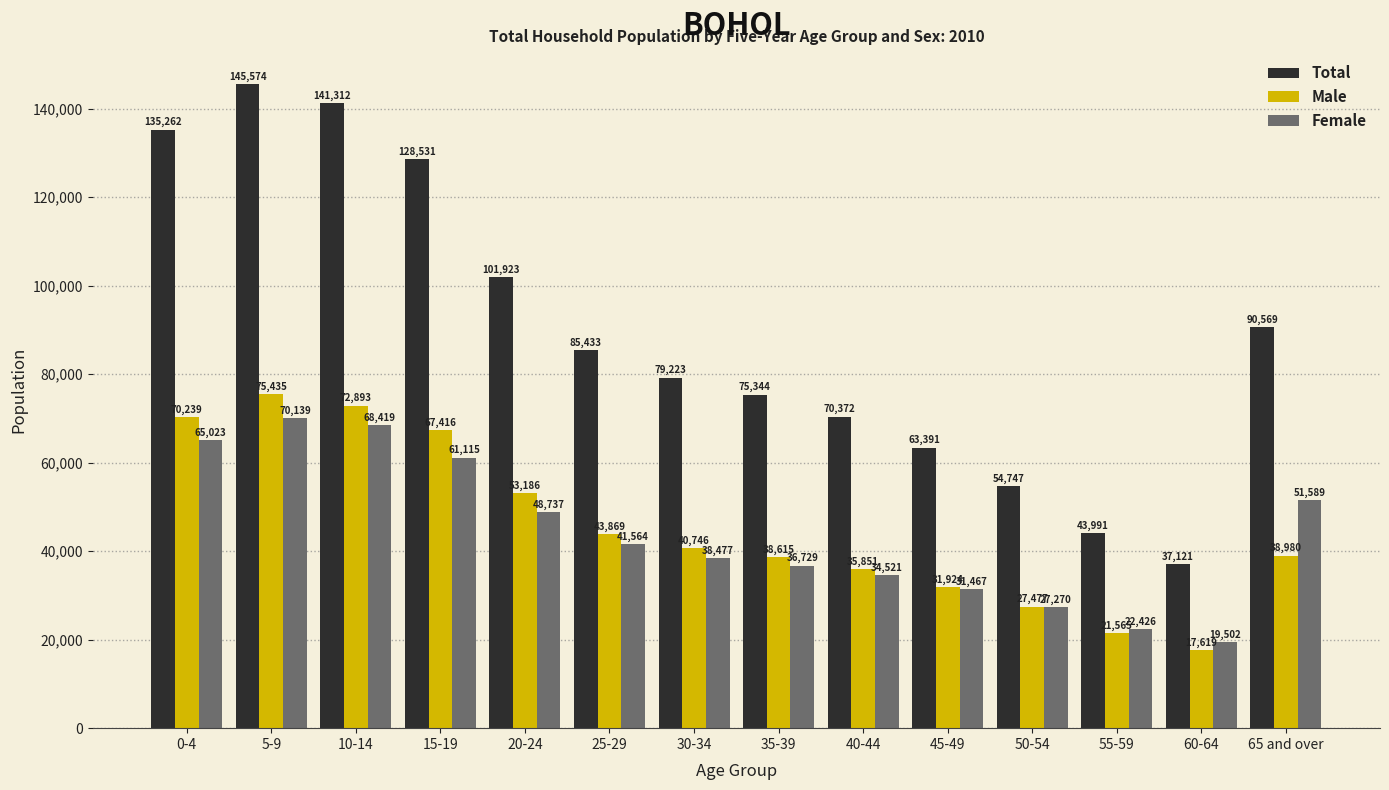

The Total series shows 171880 at 15-19. True or false?

False